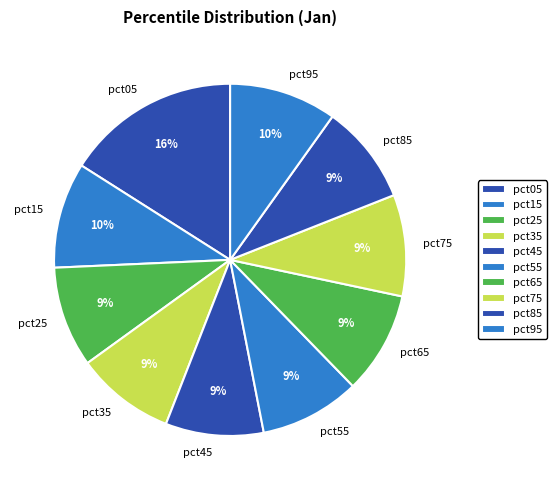

How many slices are in this pie chart?

10